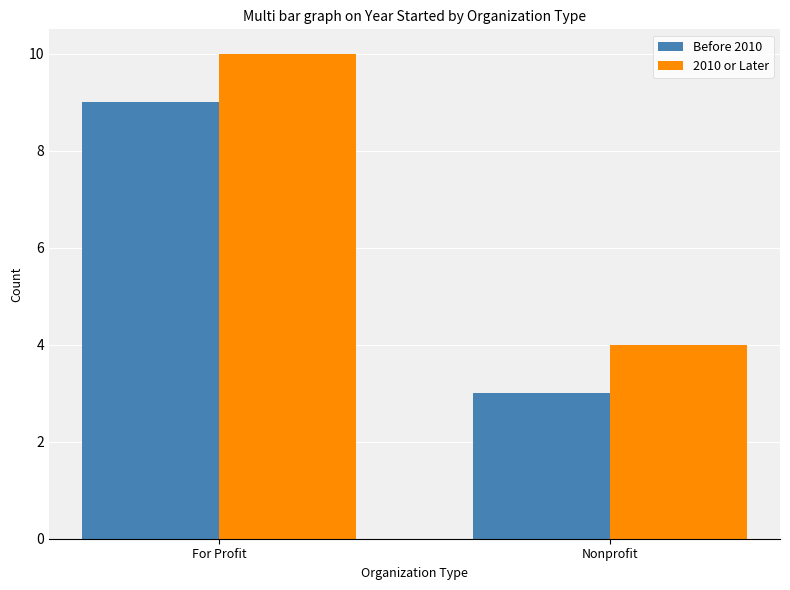

What is the sum of all Before 2010 values?

12